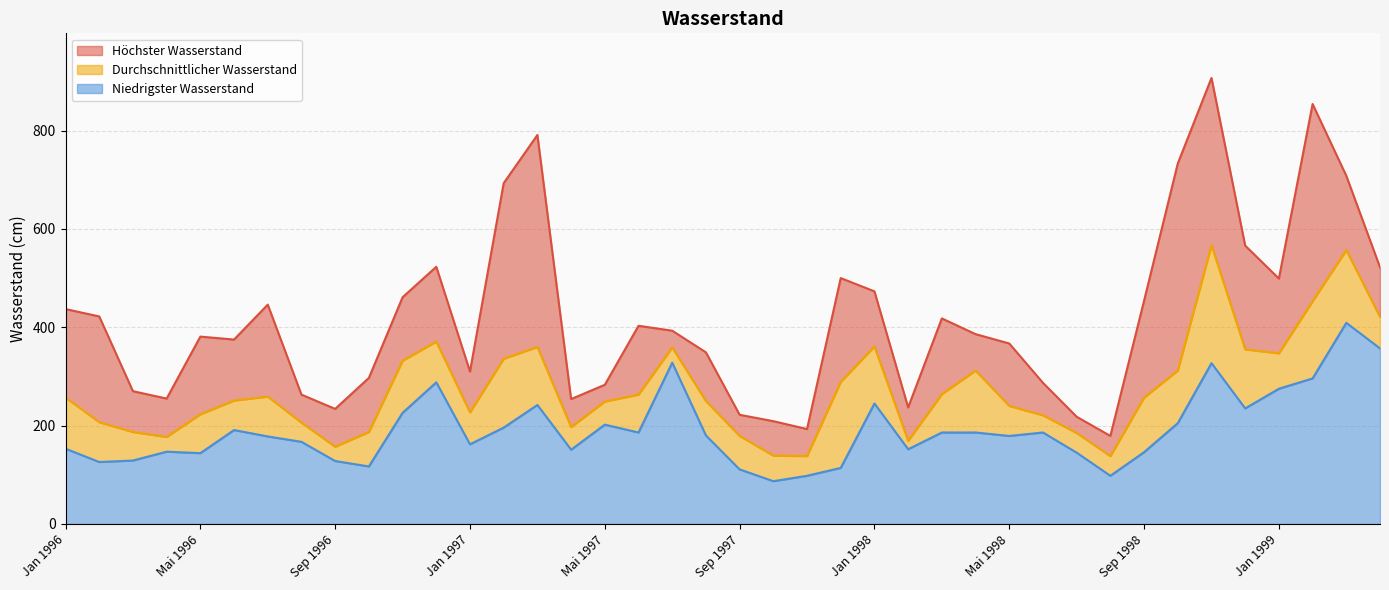

How many data points in Höchster Wasserstand are less than 393?

20